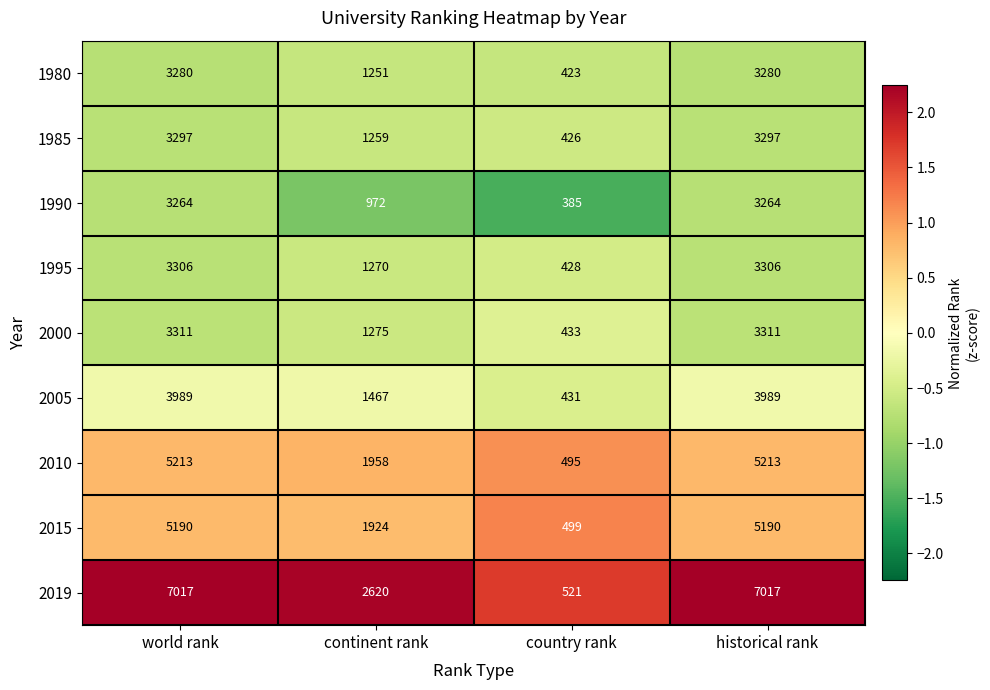

The 2019 series shows 11641 at historical rank. True or false?

False